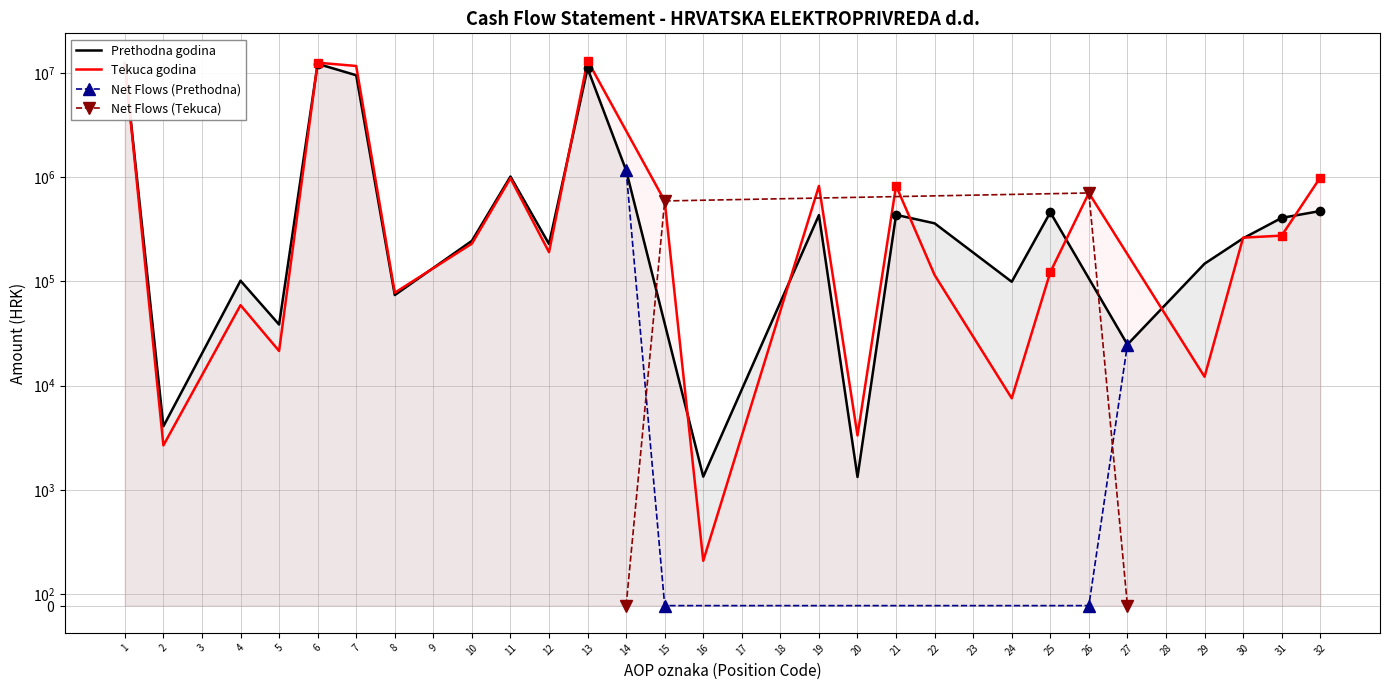

After their last crossing, which series has the higher values: Prethodna godina or Tekuca godina?

Tekuca godina